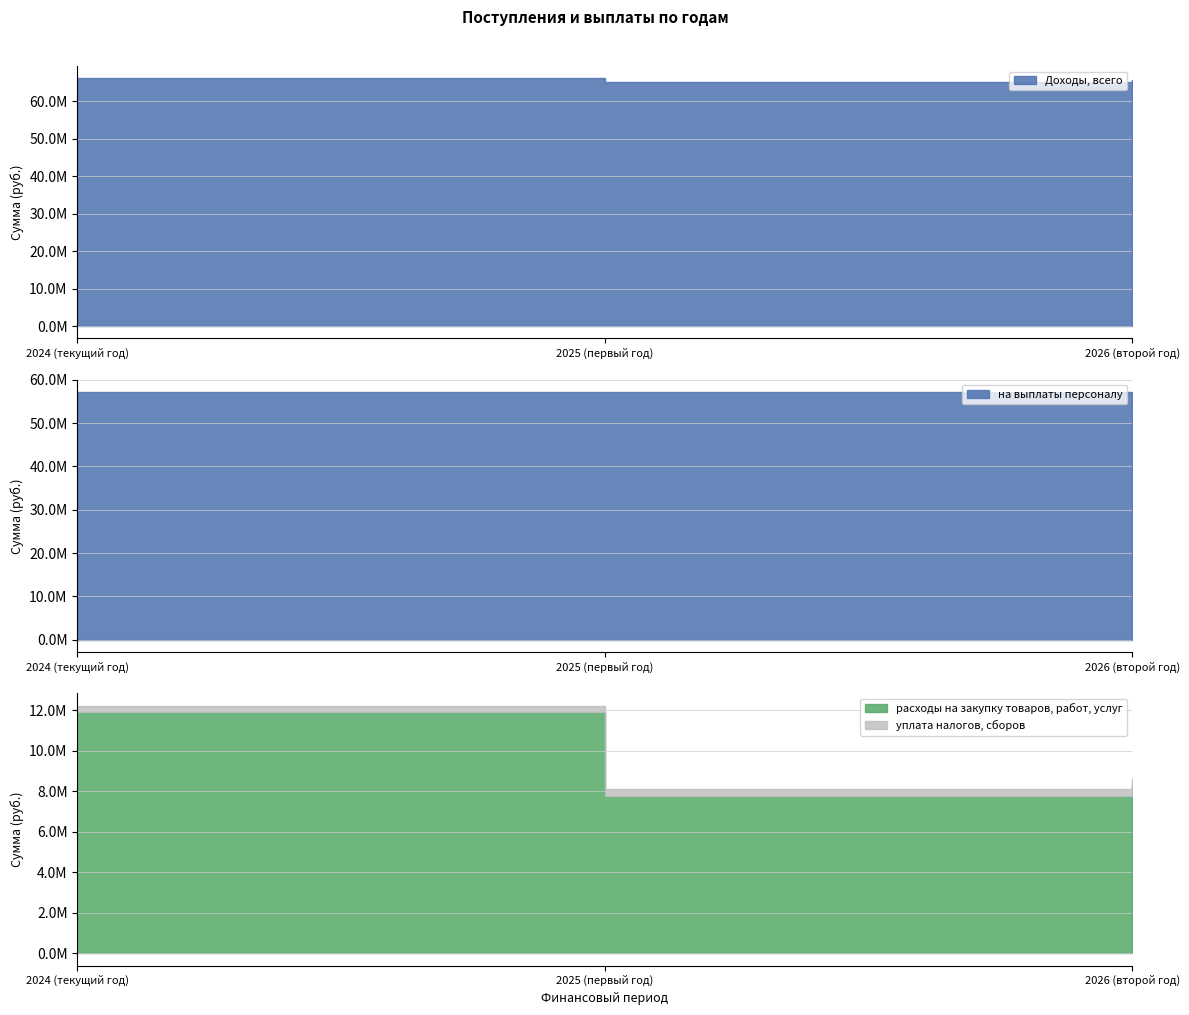

Reading right to left, what are all the values shown in this chart?

Доходы, всего: 2026 (второй год)=65727566.3	2025 (первый год)=65184298.3	2024 (текущий год)=66088266.3
на выплаты персоналу: 2026 (второй год)=57136142.0	2025 (первый год)=57093941.0	2024 (текущий год)=57212657.0
расходы на закупку товаров, работ, услуг: 2026 (второй год)=8277134.3	2025 (первый год)=7776067.3	2024 (текущий год)=11924674.8
уплата налогов, сборов: 2026 (второй год)=314290.0	2025 (первый год)=314290.0	2024 (текущий год)=314290.0